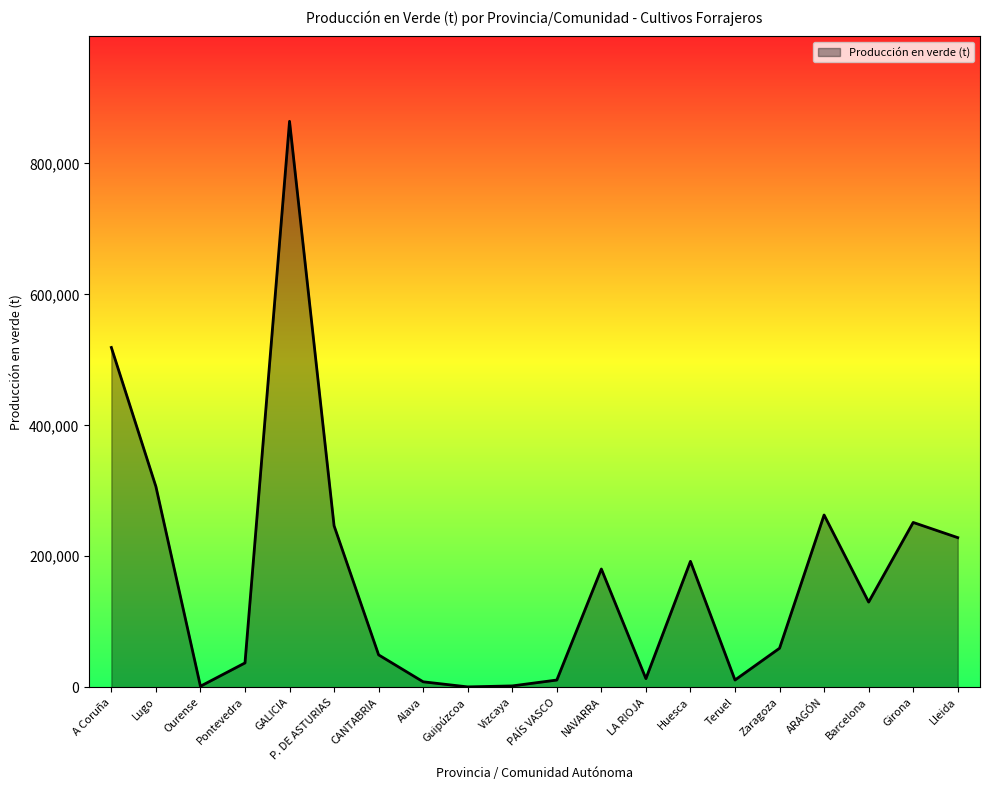

At which category does the chart reach its peak across all series?

GALICIA